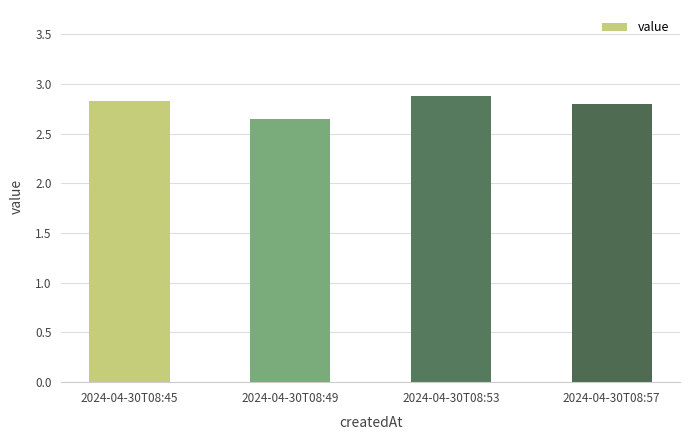

What is the value of the 1st bar from the left?

2.8